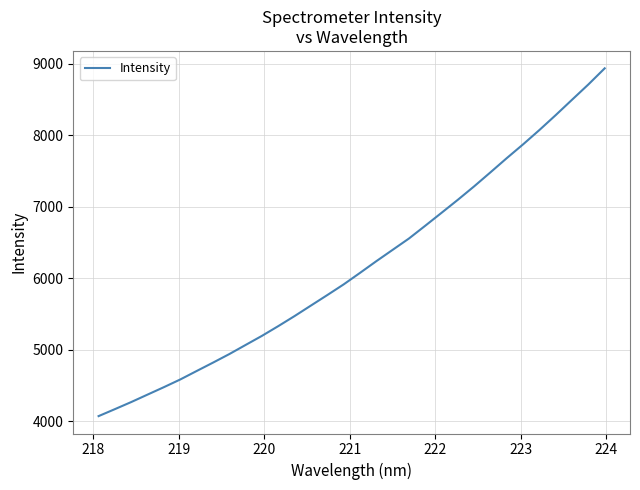

What is the average value?

6173.9